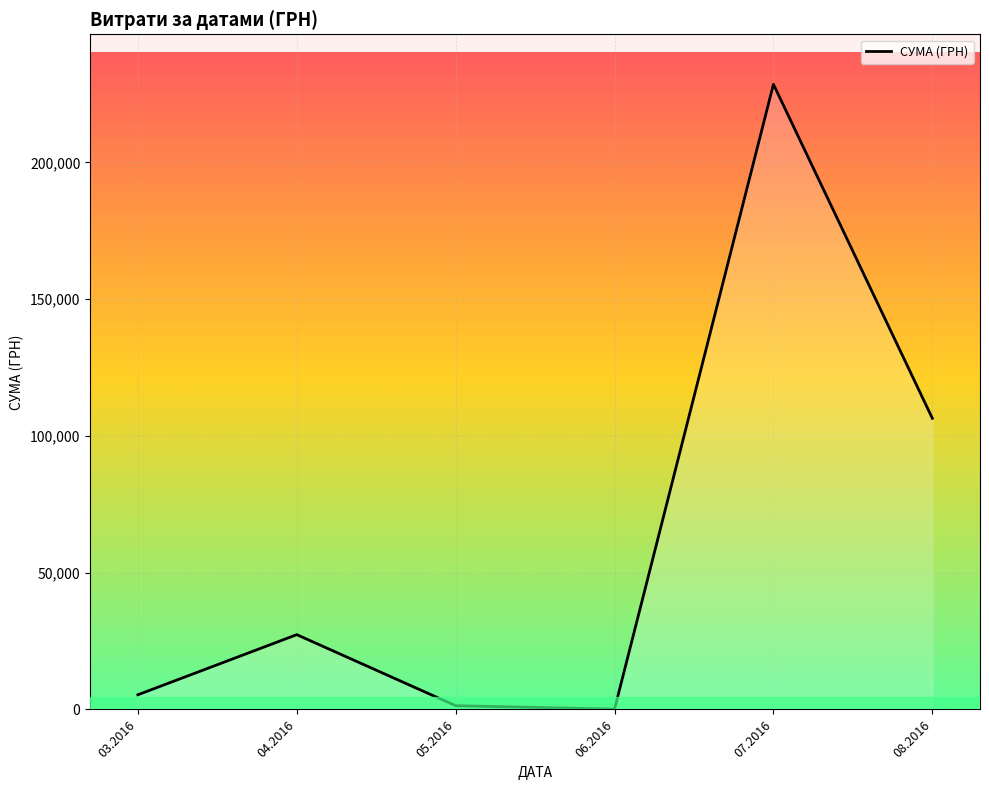

What is the difference between the maximum and minimum values?

228443.9